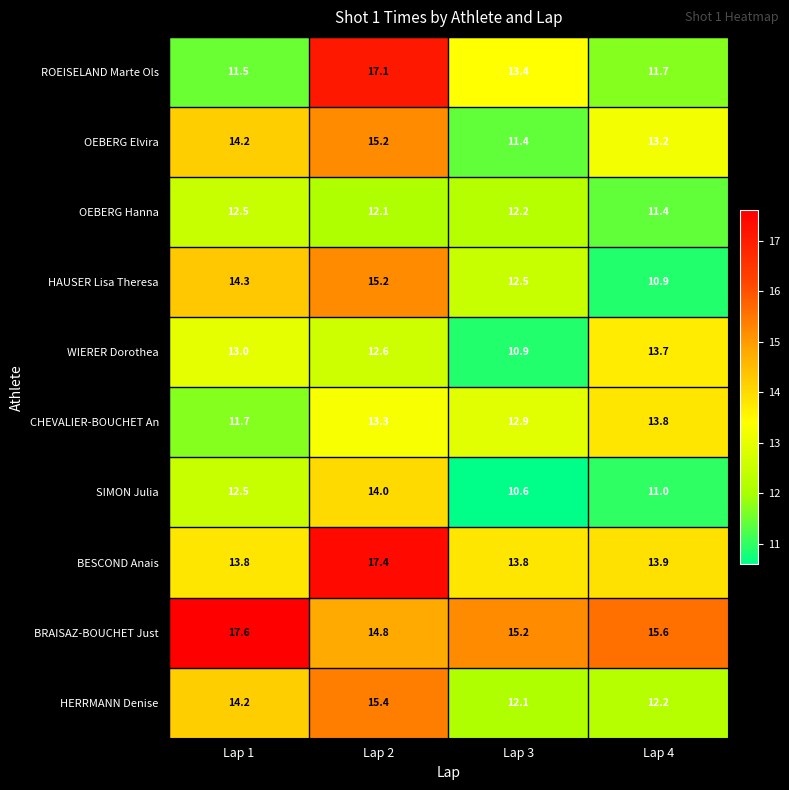

Count the number of categories in the chart.

4